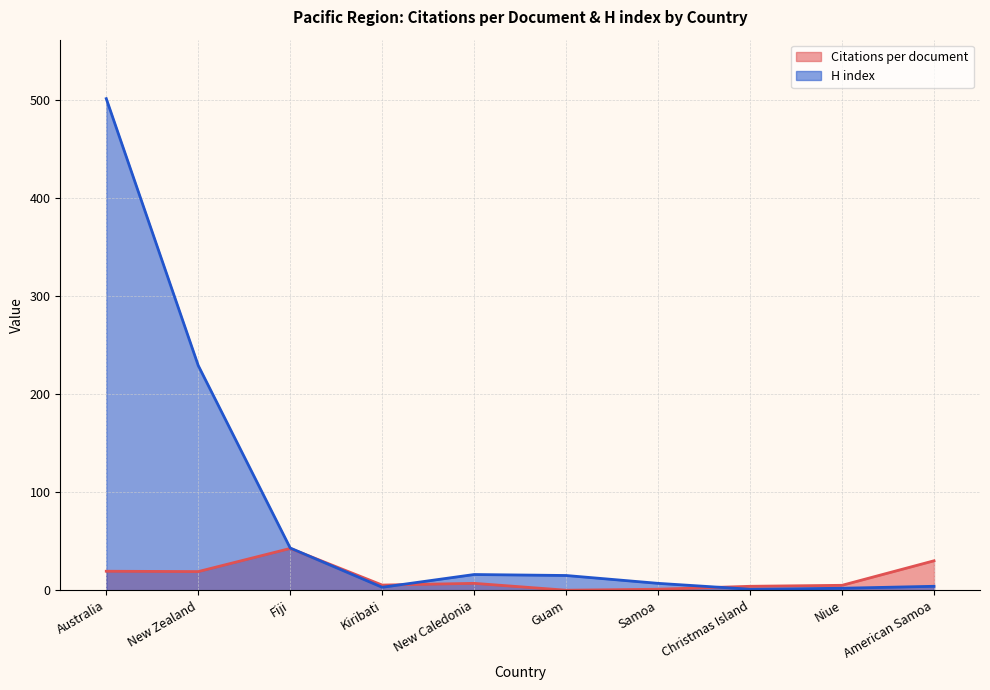

At which label does Citations per document reach its peak?

Fiji